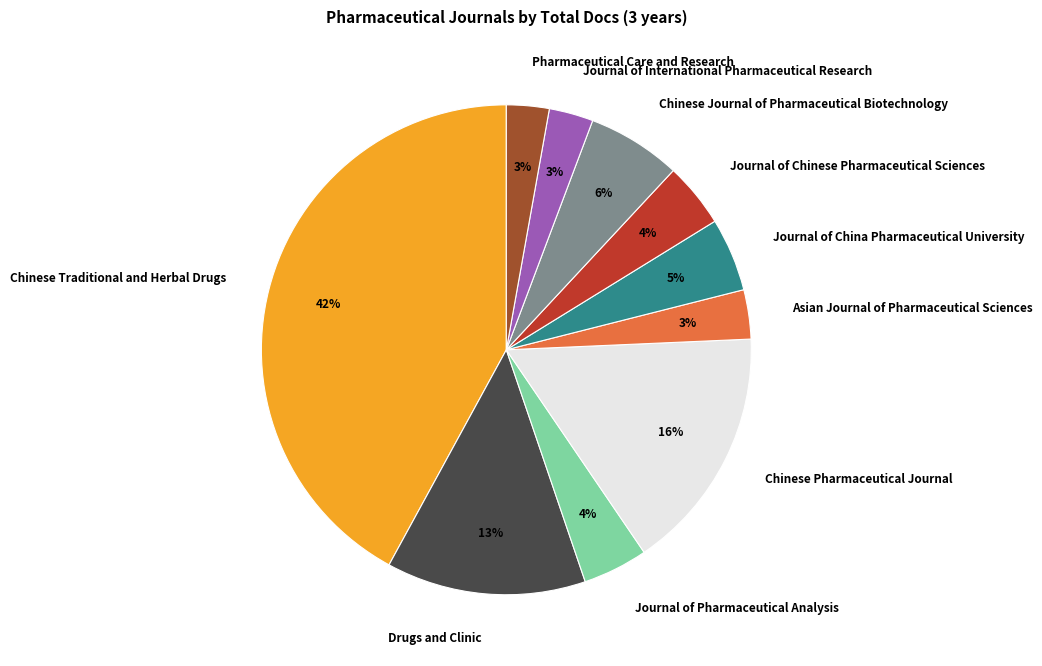

Which category has the biggest portion of the pie?

Chinese Traditional and Herbal Drugs